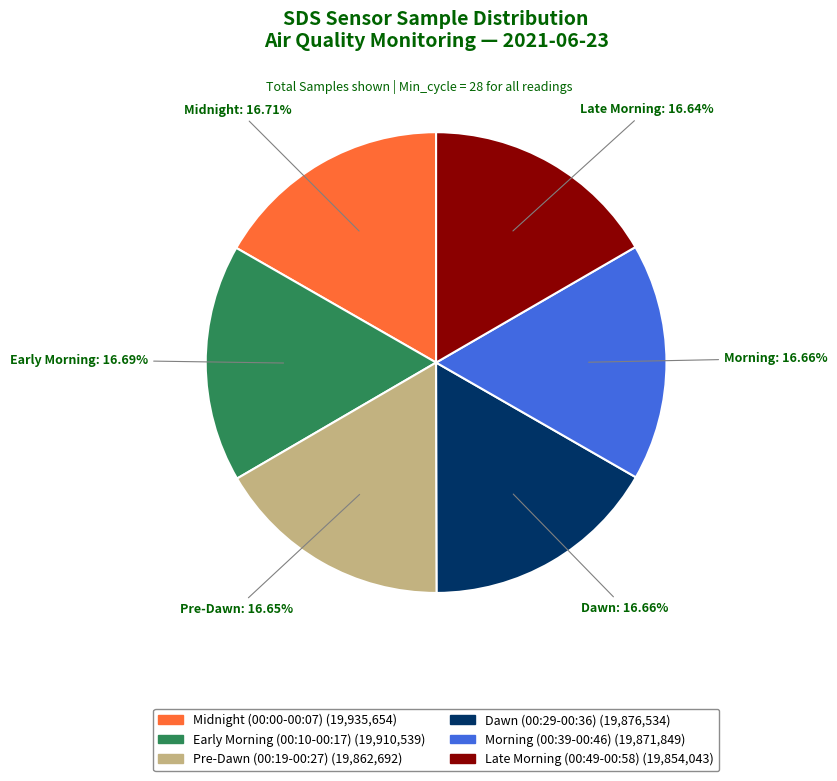

Does any single category account for the majority?

No